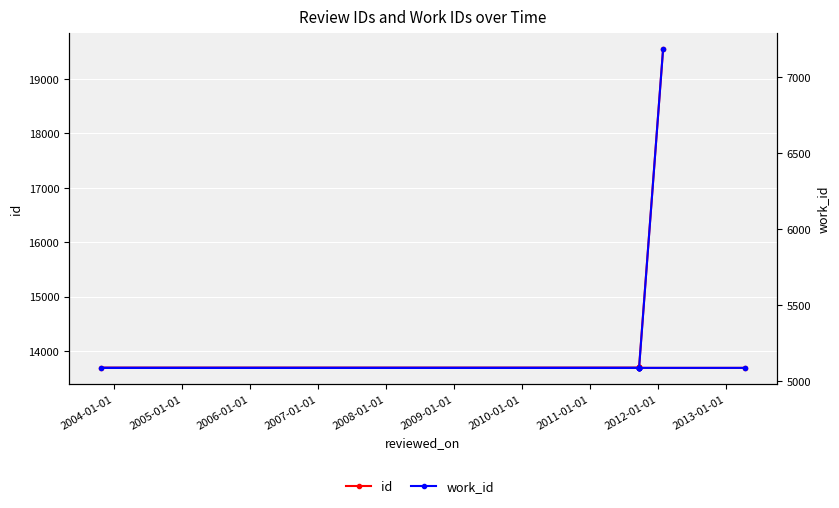

What is the highest value of the work_id series?

7182